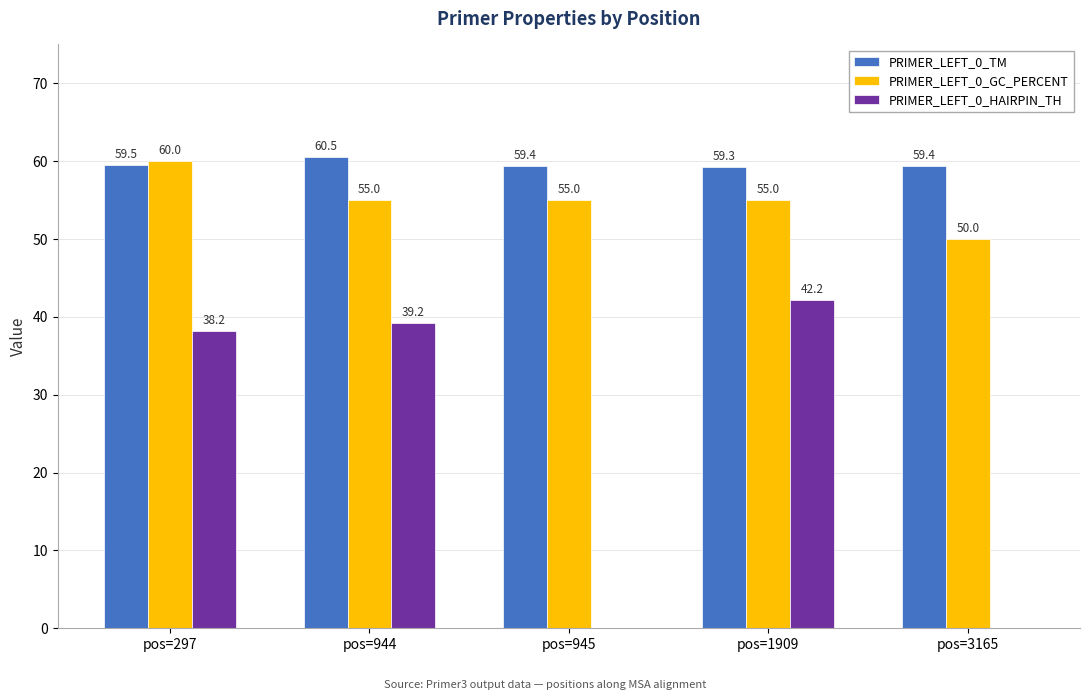

How many PRIMER_LEFT_0_TM values are between 59 and 60?

4